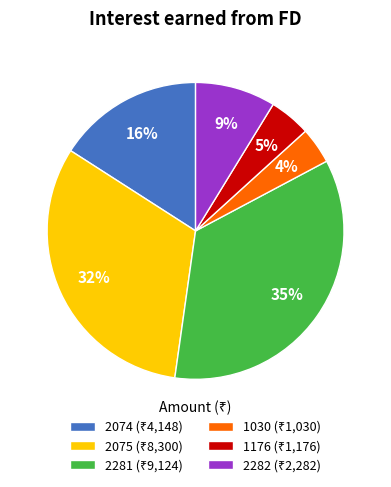

Does any single category account for the majority?

No